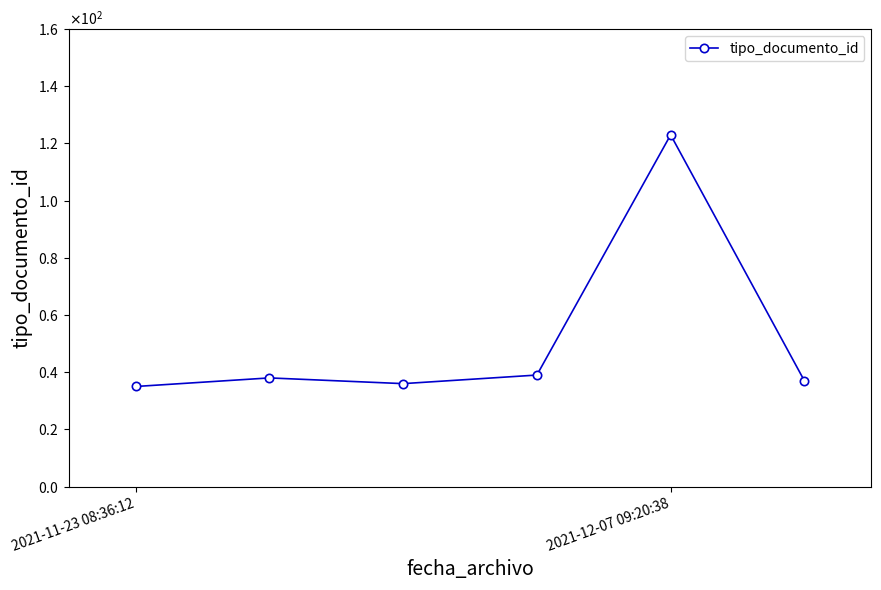

True or false: the data has more than 0 interior local peaks.

True